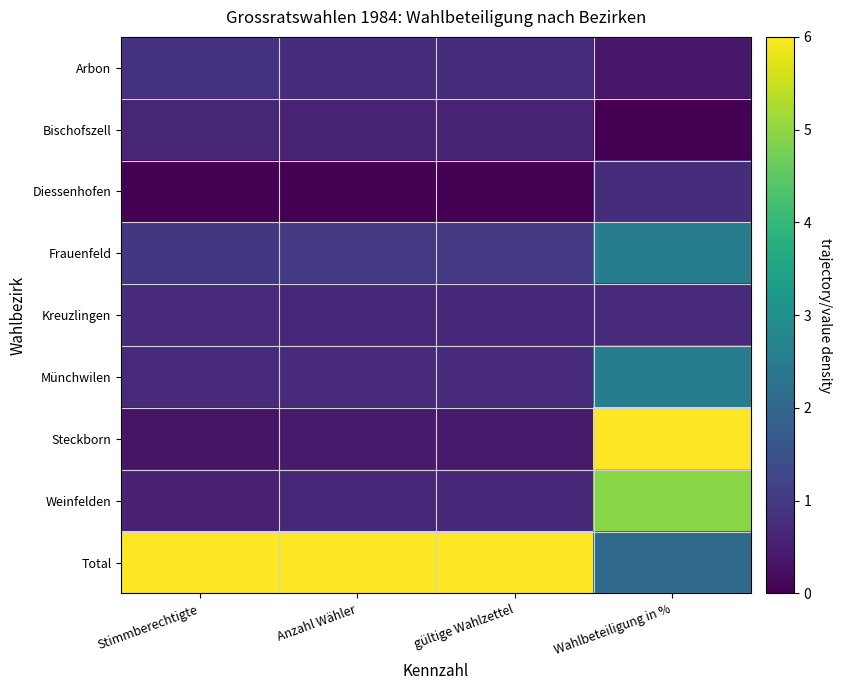

How many categories are shown in the chart?

4